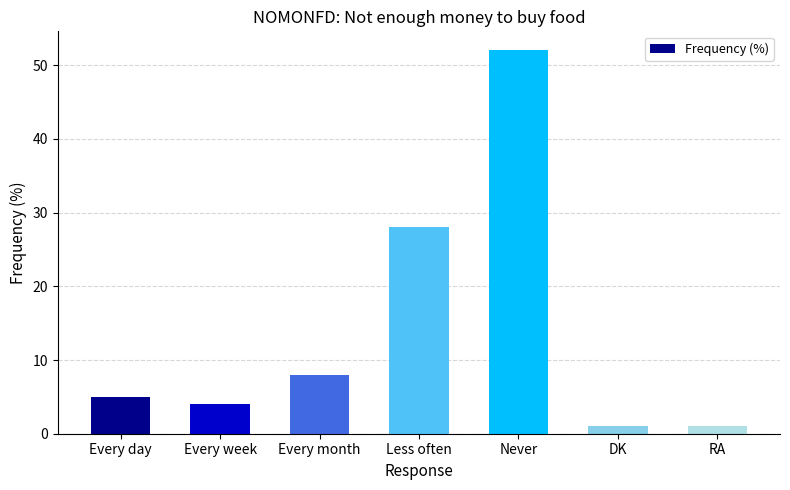

What is the label of the 1st bar from the right?

RA